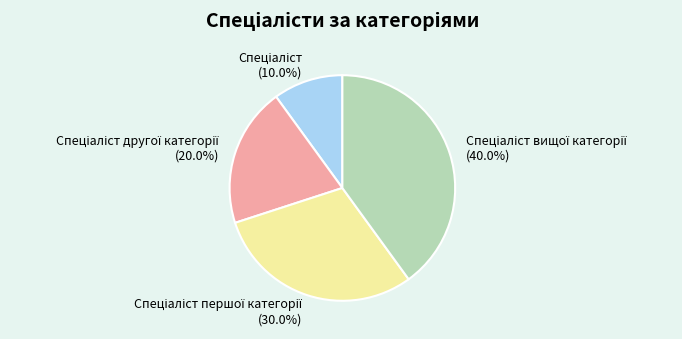

Is there any slice that represents more than half of the pie?

No